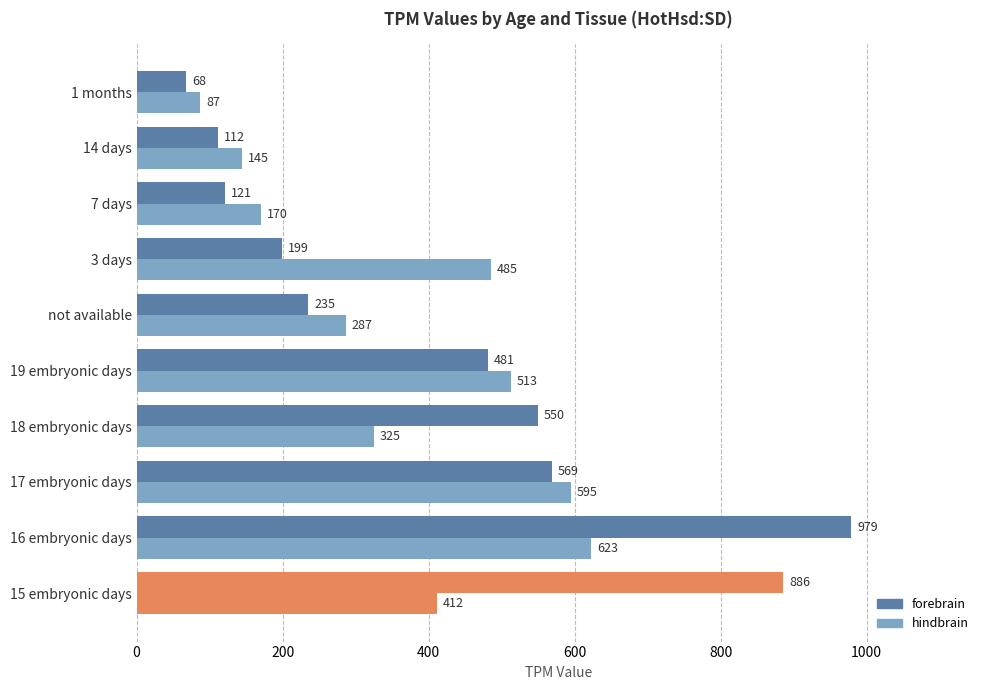

What is the average value of the forebrain series?

420